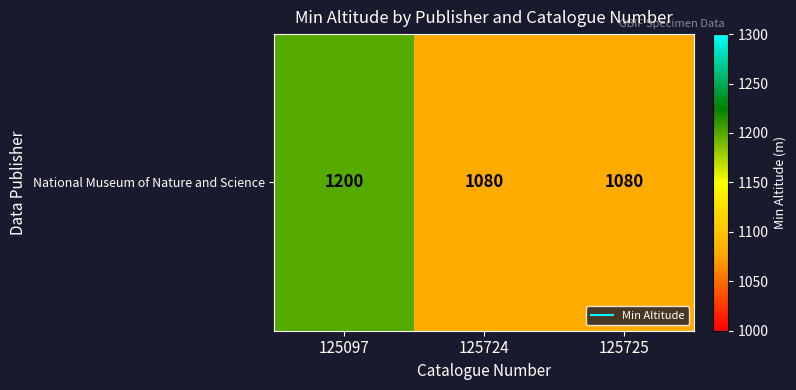

What is the maximum value shown in the chart?

1200